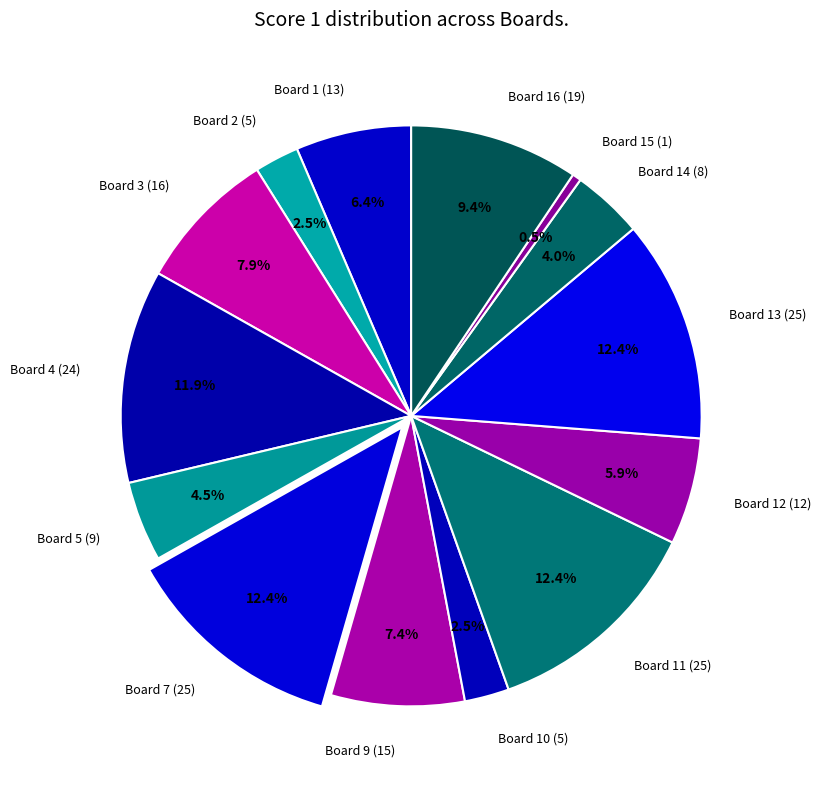

Does Board 5 (9) represent more than half of the total?

No